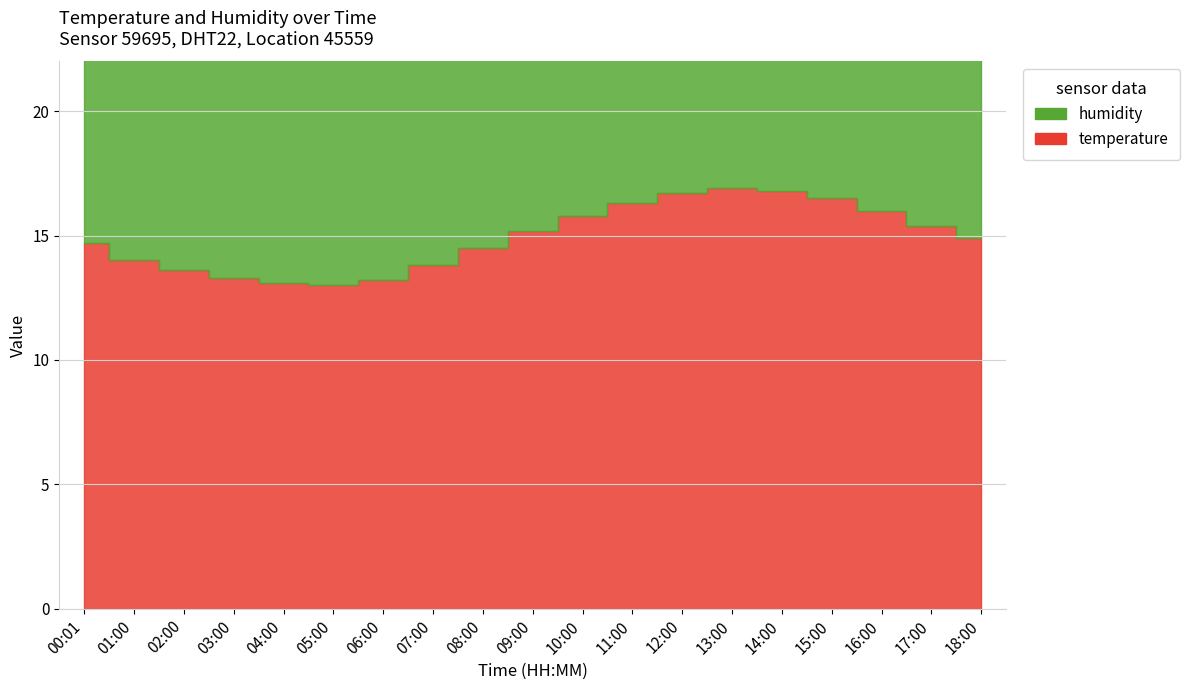

What is the difference between the second highest and minimum values in the temperature series?

3.8